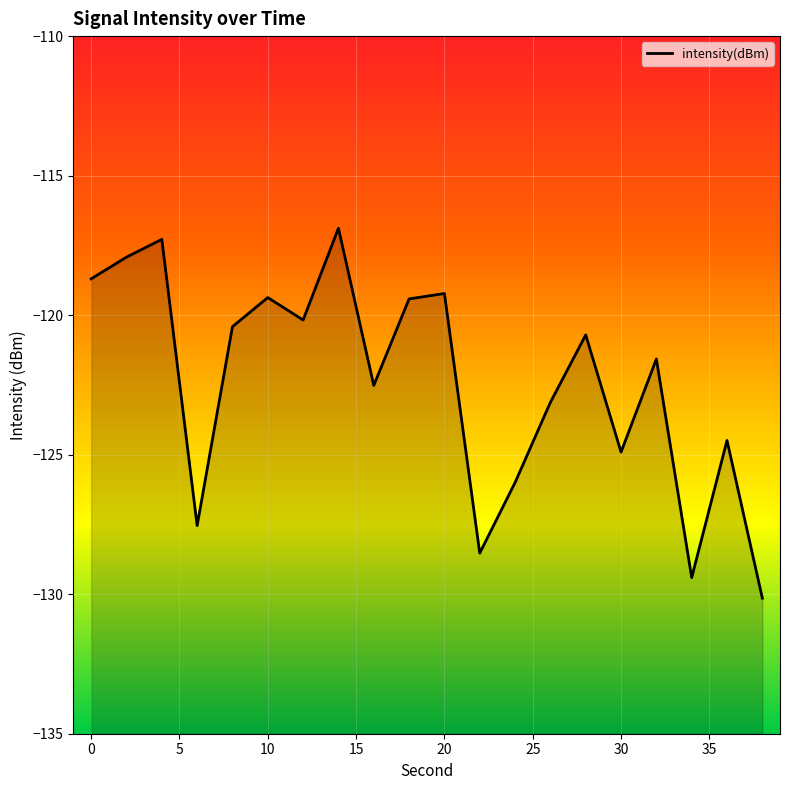

The chart shows a value of -124.9 at 30. True or false?

True